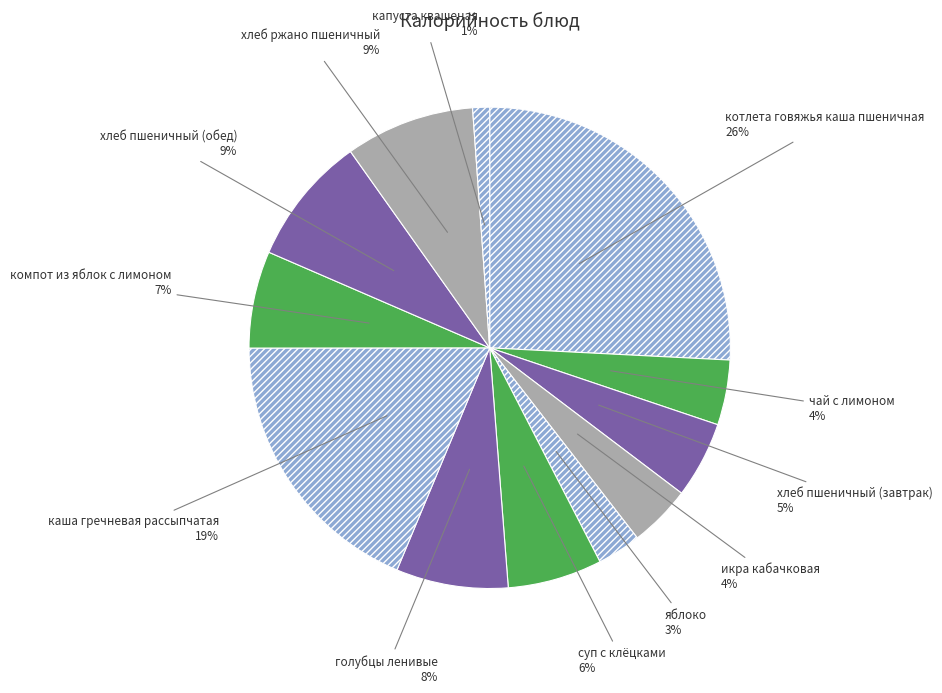

The котлета говяжья каша пшеничная slice represents 20% of the pie. True or false?

False